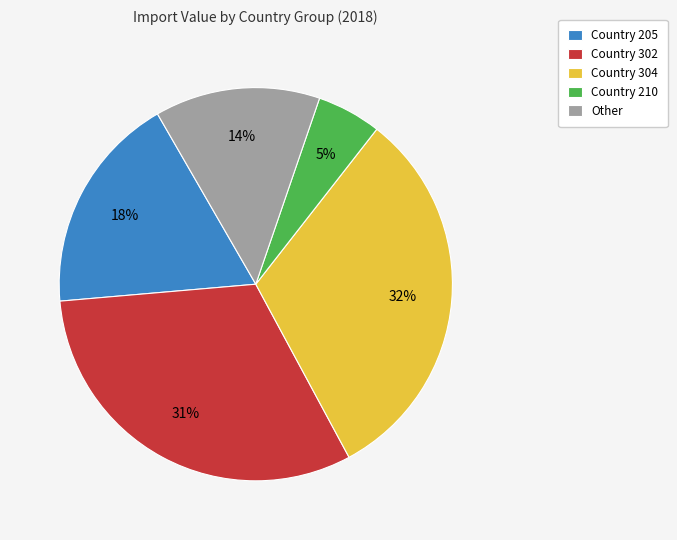

Does any single category account for the majority?

No